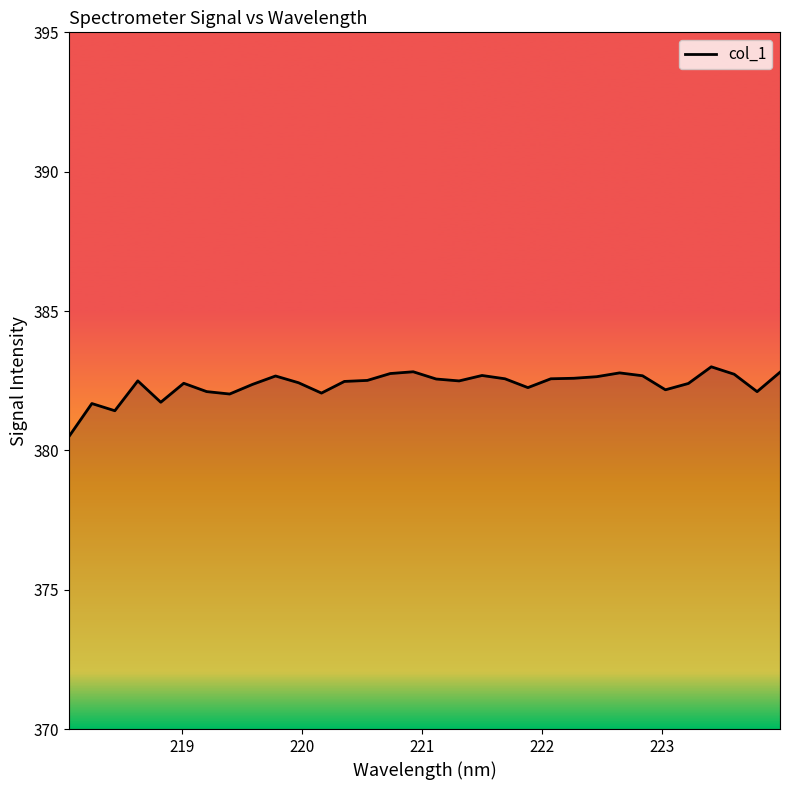

What is the difference between the maximum and minimum values?

2.5